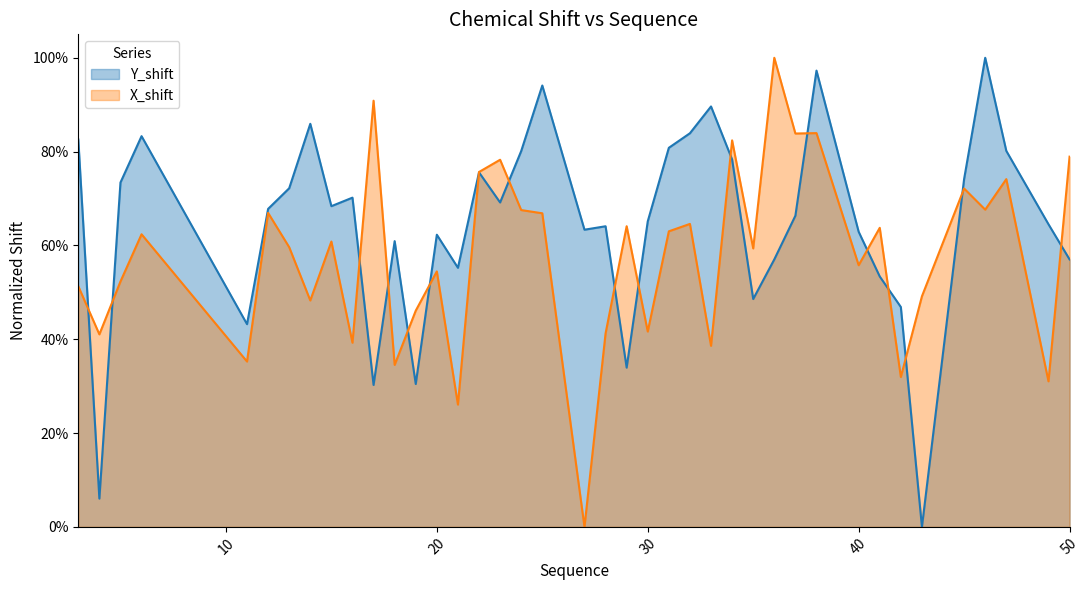

Does the chart display data point markers on the line(s)?

No